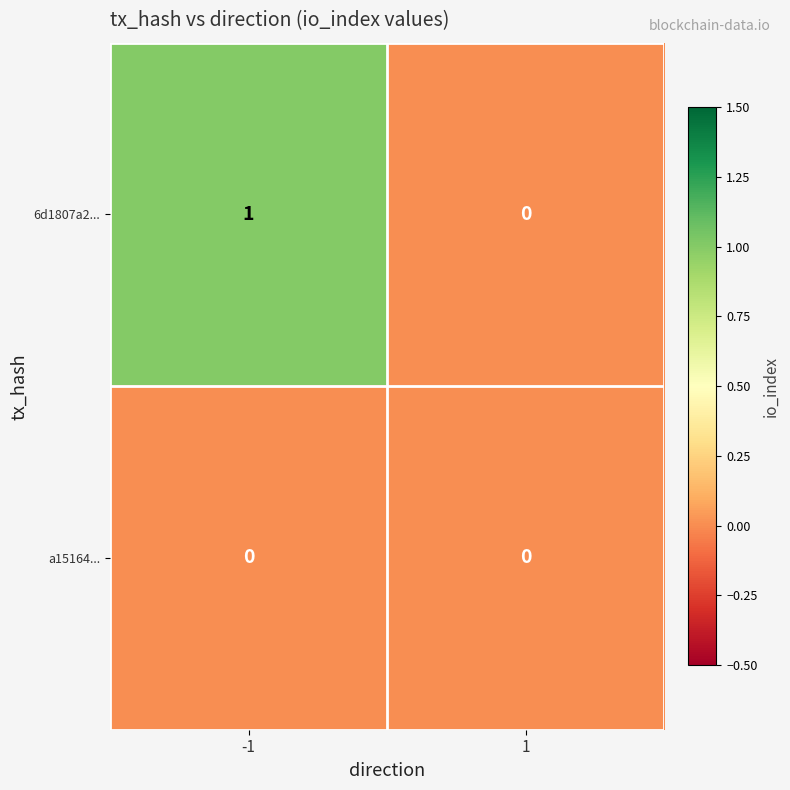

Reading left to right, list all the values displayed in this chart.

6d1807a2...: -1=1	1=0
a15164...: -1=0	1=0